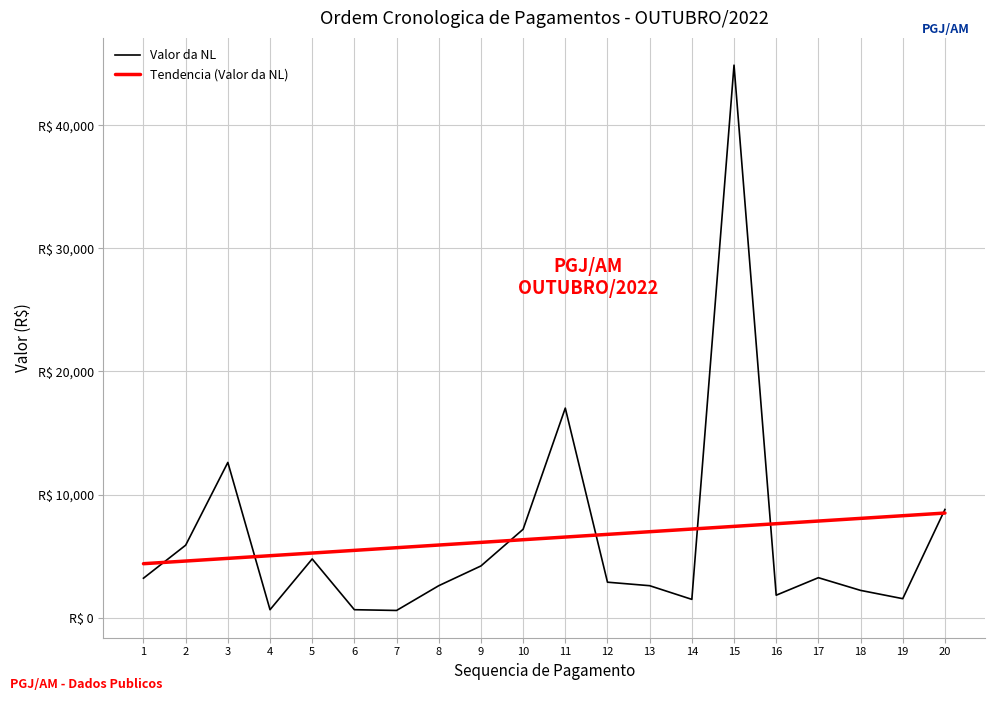

Which label corresponds to the largest value in the chart?

15